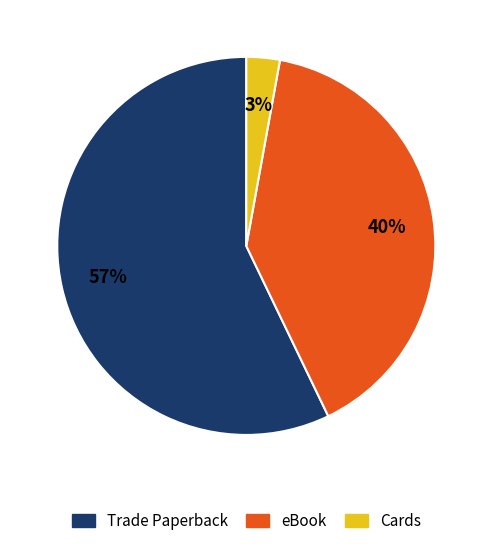

Which slice is the largest?

Trade Paperback